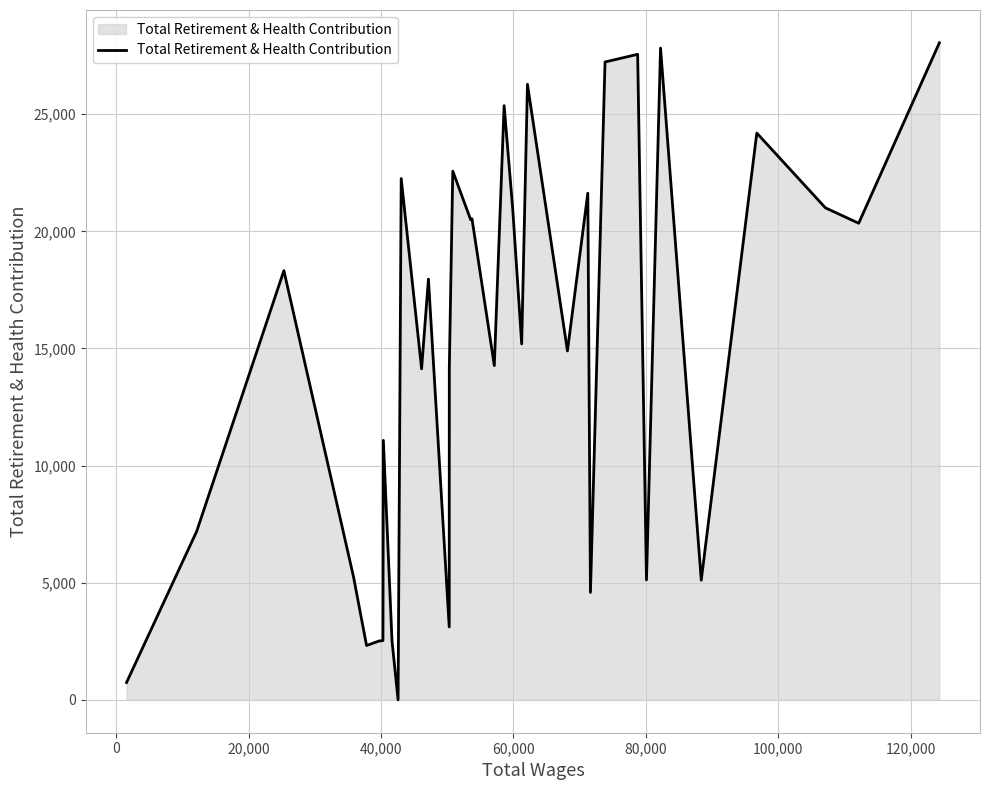

What is the average value?

14779